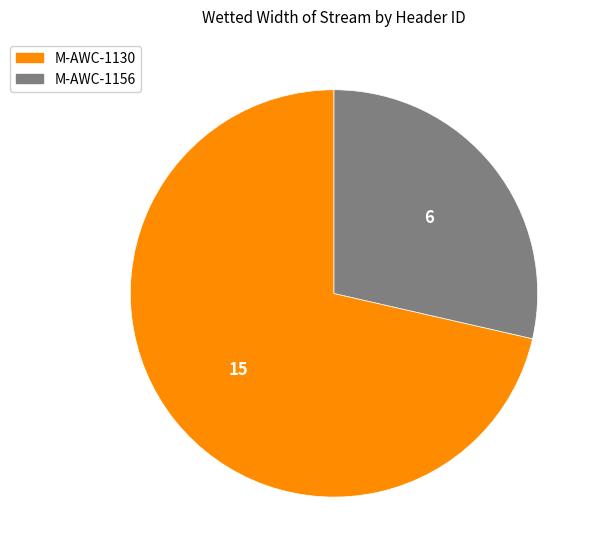

Approximately how many times larger is the value at M-AWC-1130 compared to M-AWC-1156?

2.5